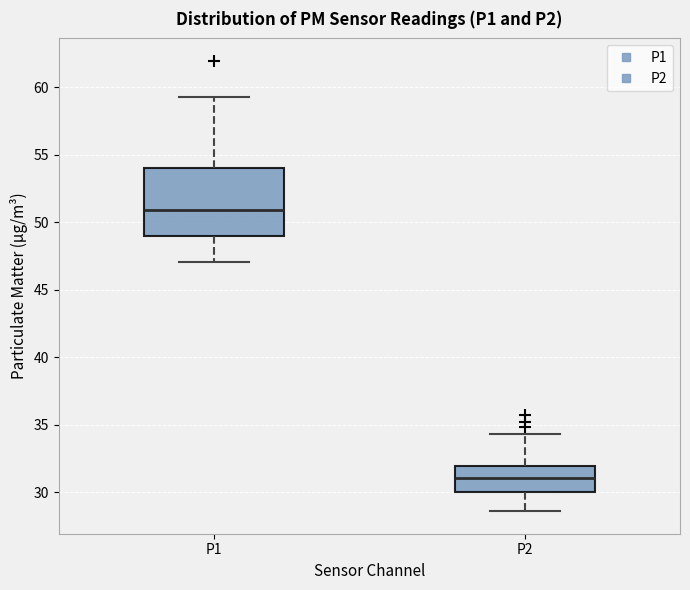

Which box has the highest median line?

P1